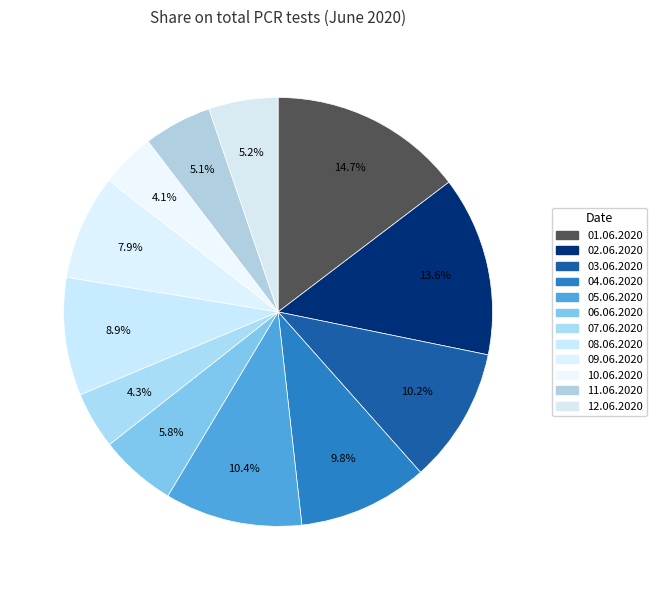

How many segments does this pie chart have?

12